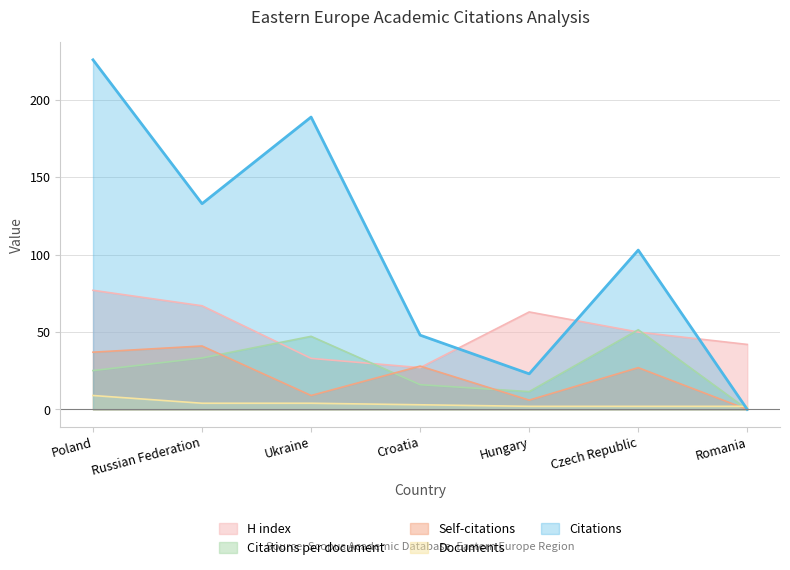

What is the sum of all Citations values?

722.0